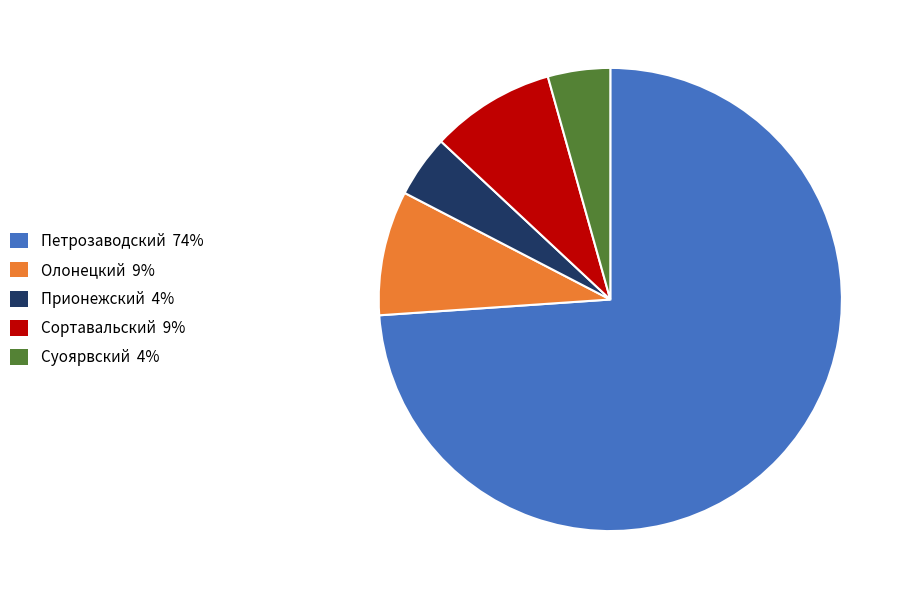

Is there any slice that represents more than half of the pie?

Yes